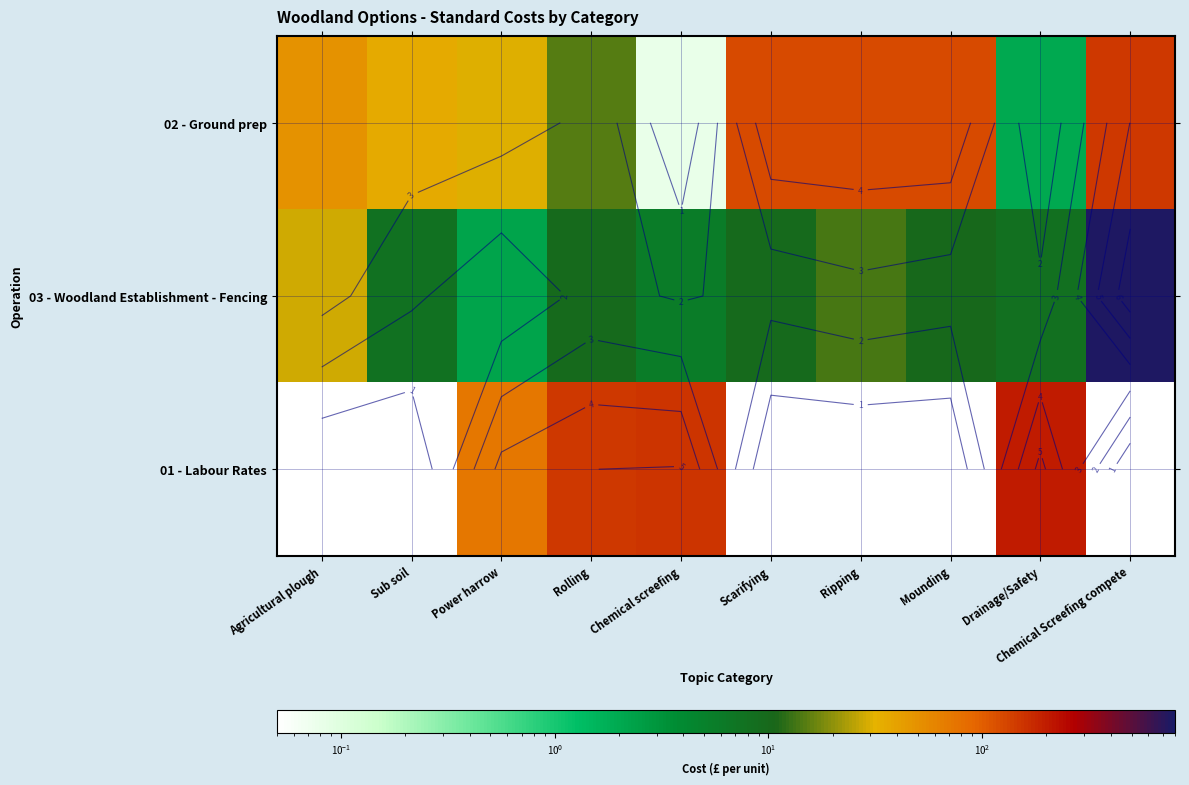

The 03 - Woodland Establishment - Fencing series shows 3.5 at Drainage/Safety. True or false?

False